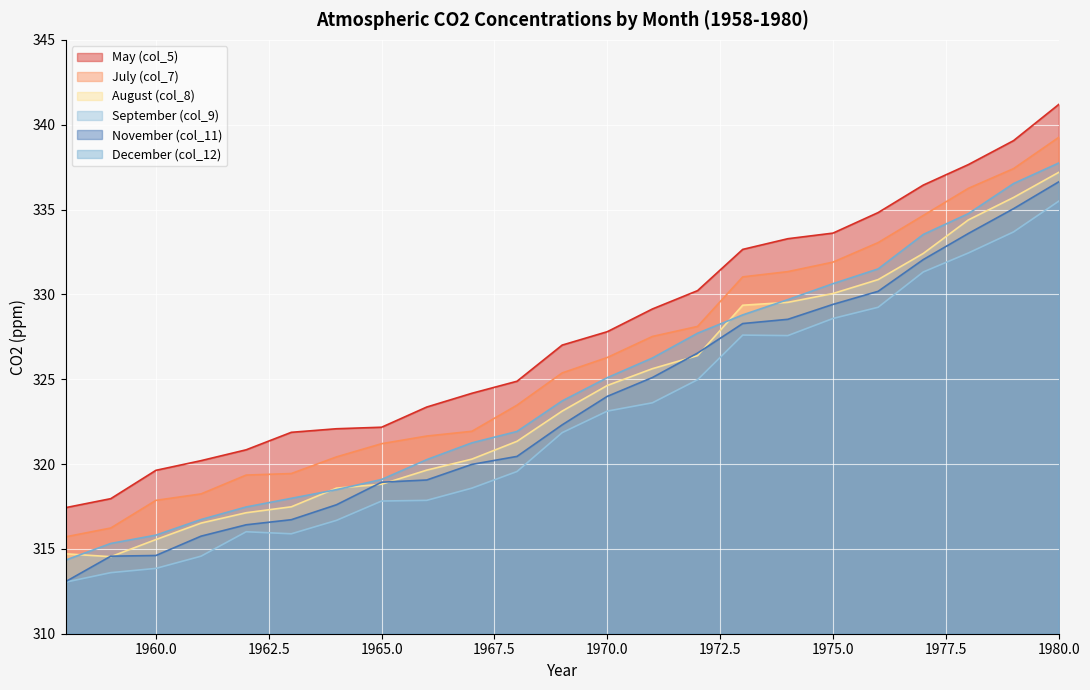

What is the difference between the maximum and minimum values in the July (col_7) series?

23.5